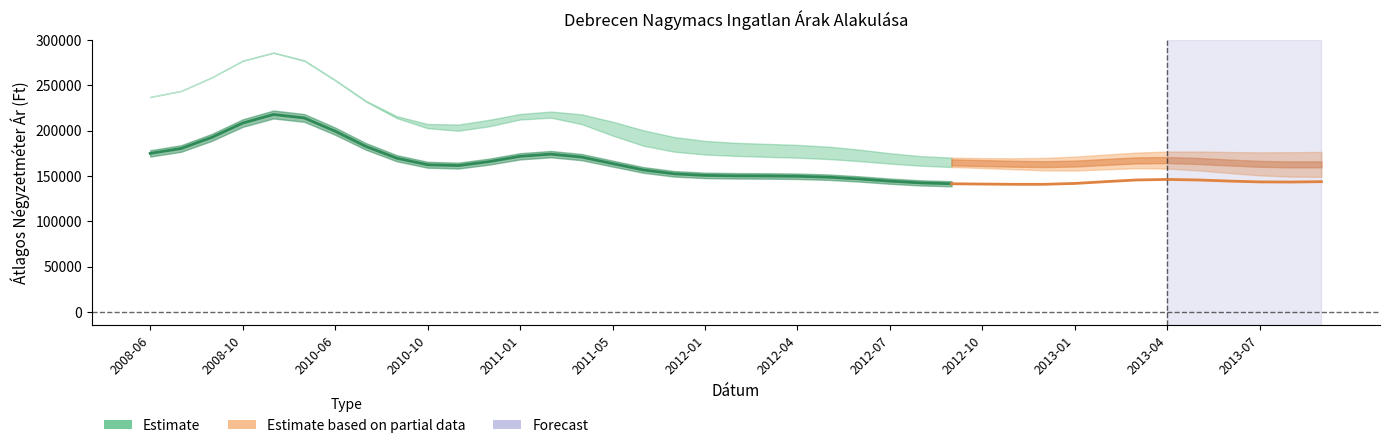

Which has a higher value, 2012-12 or 2010-06?

2010-06